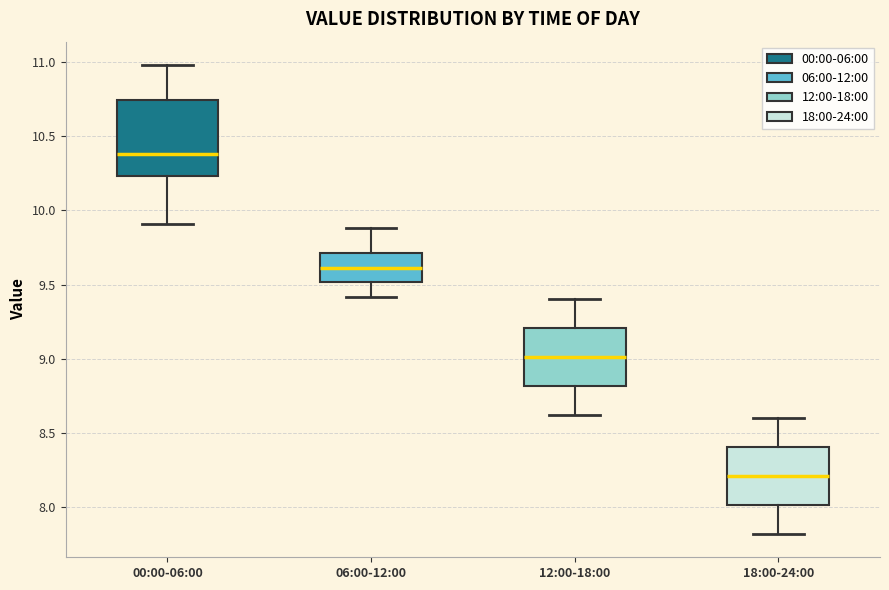

Reading left to right, read every box against the y-axis: the position of its median line, the range the box covers, and the ends of its whiskers. The values are not printed on the chart, so give them approximately, as read against the axis.

00:00-06:00: median 10.40, box 10.25 to 10.75, whiskers 9.90 to 11.00
06:00-12:00: median 9.60, box 9.50 to 9.70, whiskers 9.40 to 9.90
12:00-18:00: median 9.00, box 8.80 to 9.20, whiskers 8.60 to 9.40
18:00-24:00: median 8.20, box 8.00 to 8.40, whiskers 7.80 to 8.60